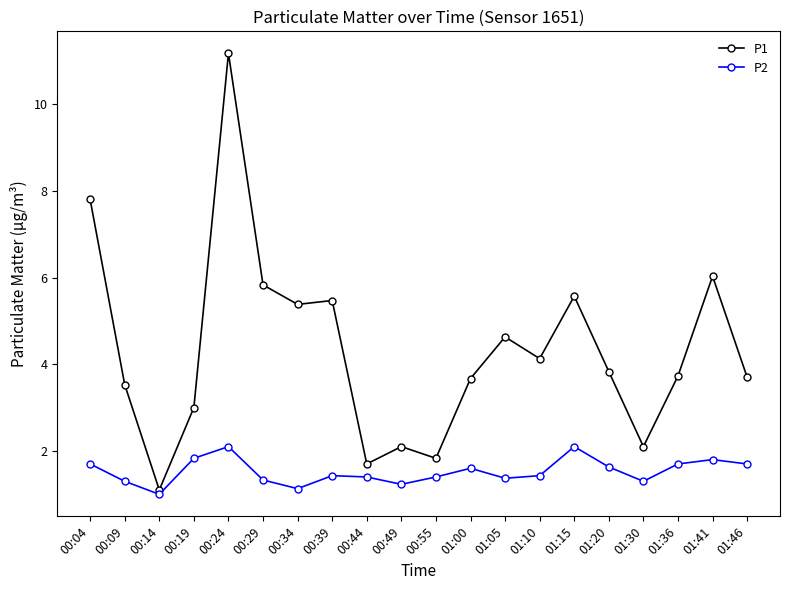

True or false: P1 and P2 cross at least once.

False